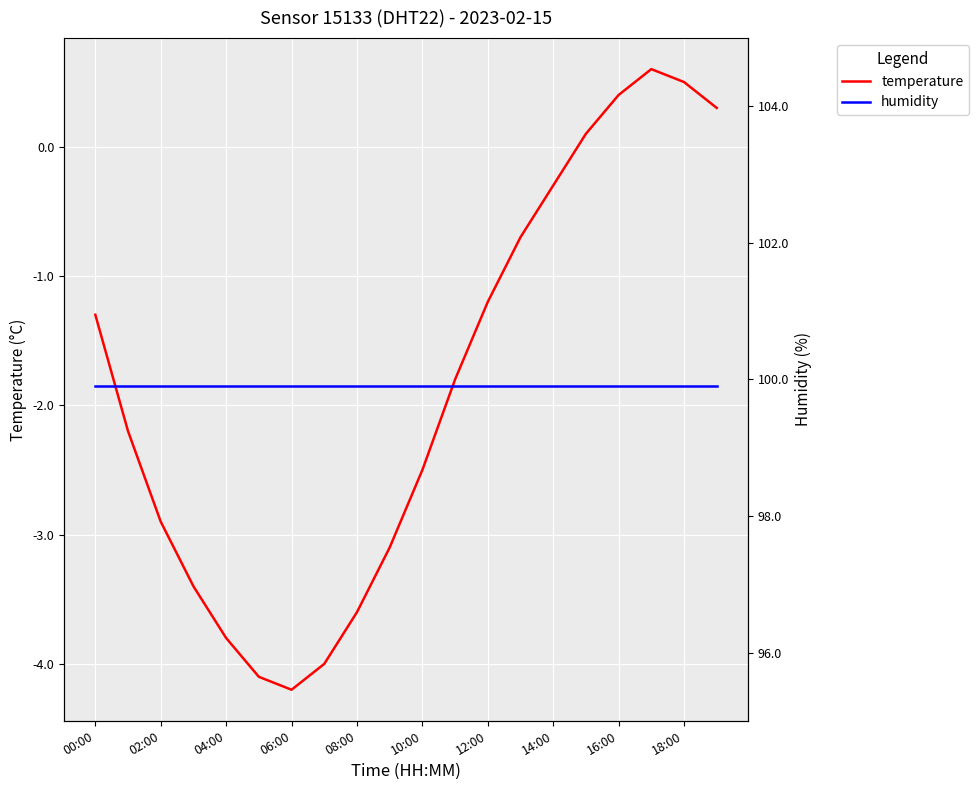

At how many categories does at least one series exceed 92?

20